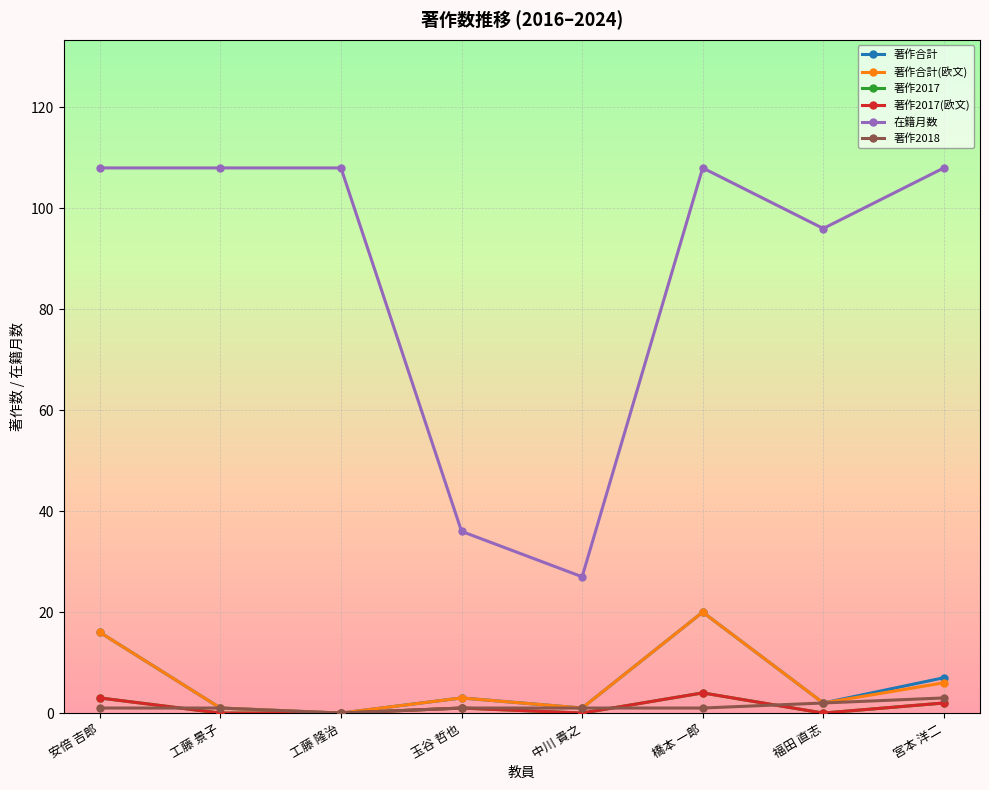

How many lines are shown in the chart?

6